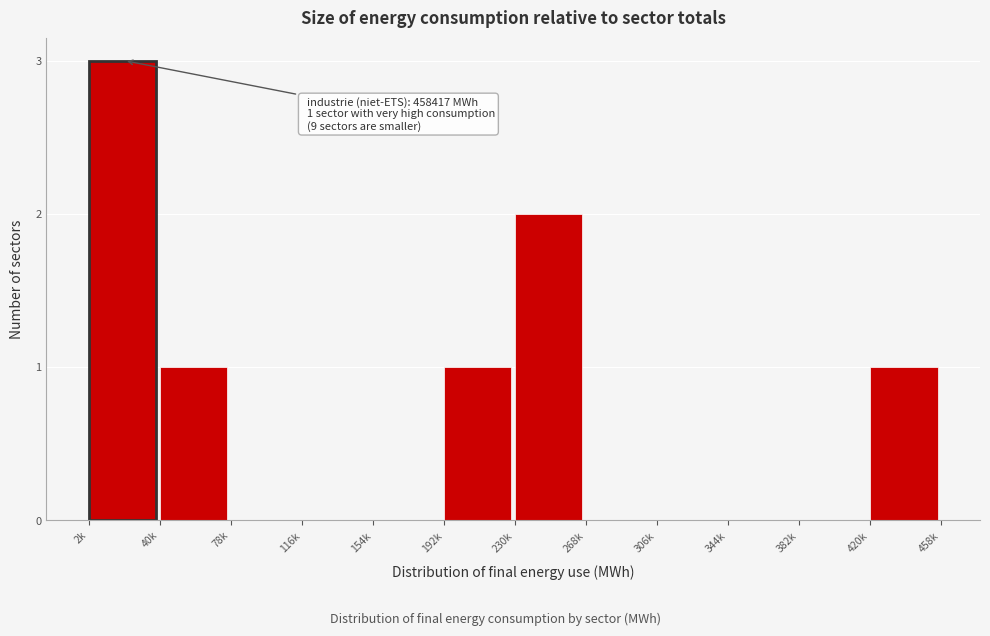

Reading right to left, what are all the values shown in this chart?

420k=1	382k=0	344k=0	306k=0	268k=0	230k=2	192k=1	154k=0	116k=0	78k=0	40k=1	2k=3